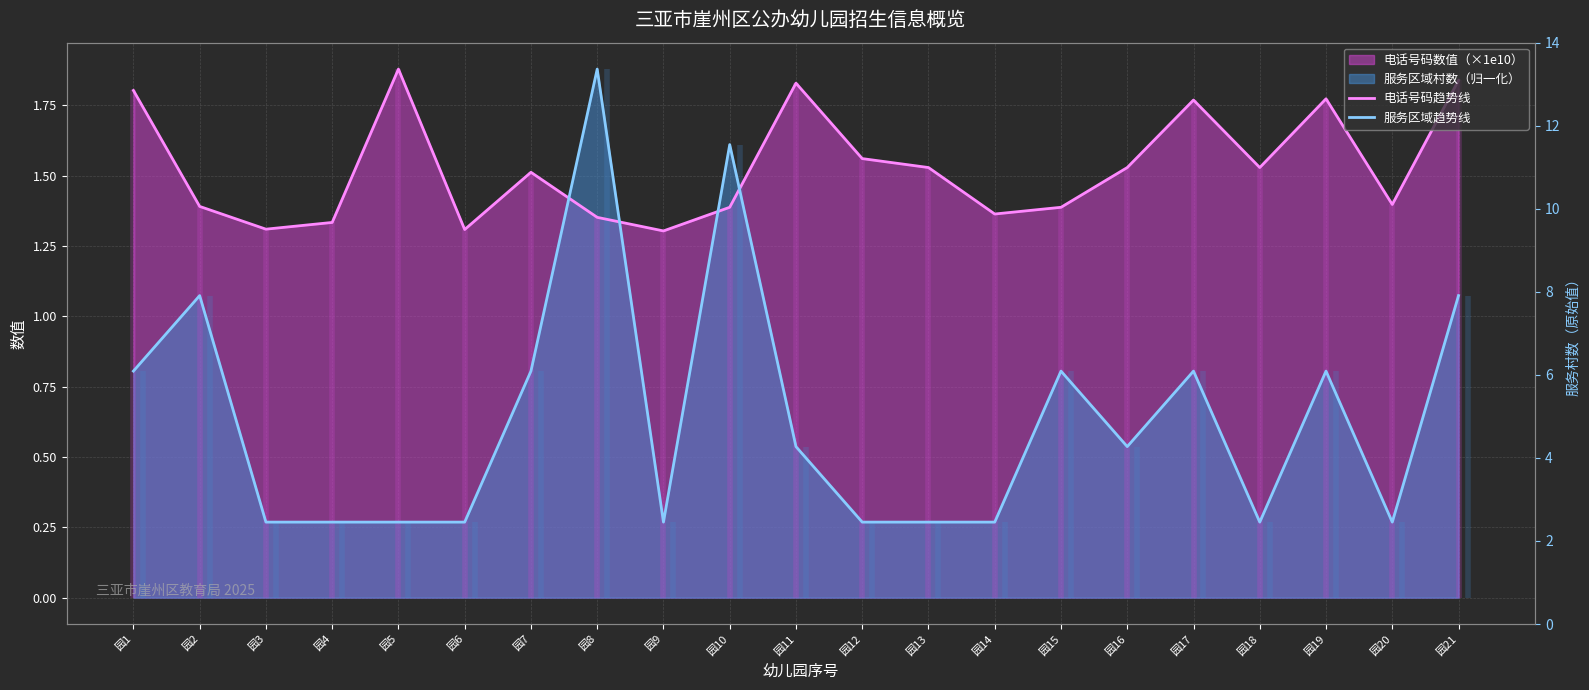

What is the spread (max minus min) of values at 园14?

1.1